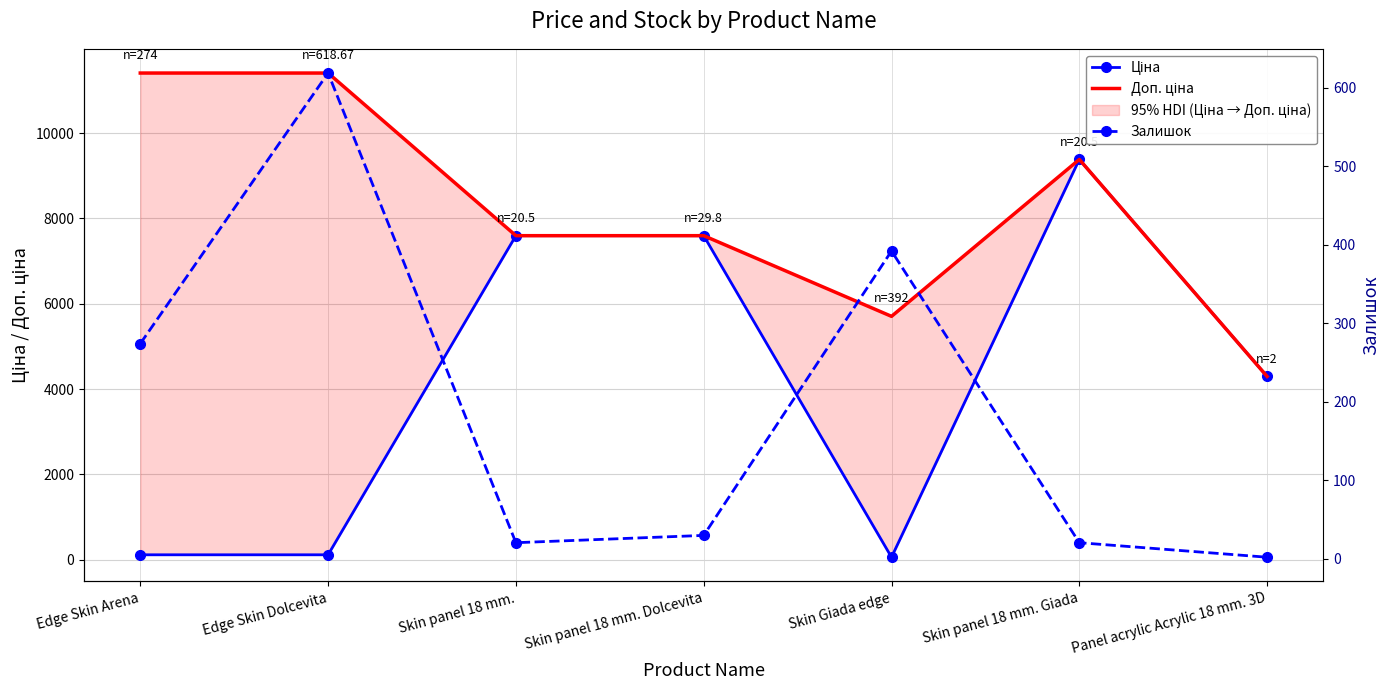

Reading left to right, transcribe all the data shown in this chart.

Ціна: 114.1	114.1	7596.5	7596.5	57.0	9384.0	4295.4
Доп. ціна: 11410.0	11410.0	7596.5	7596.5	5705.0	9384.0	4295.0
Залишок: 274.0	618.7	20.5	29.8	392.0	20.5	2.0